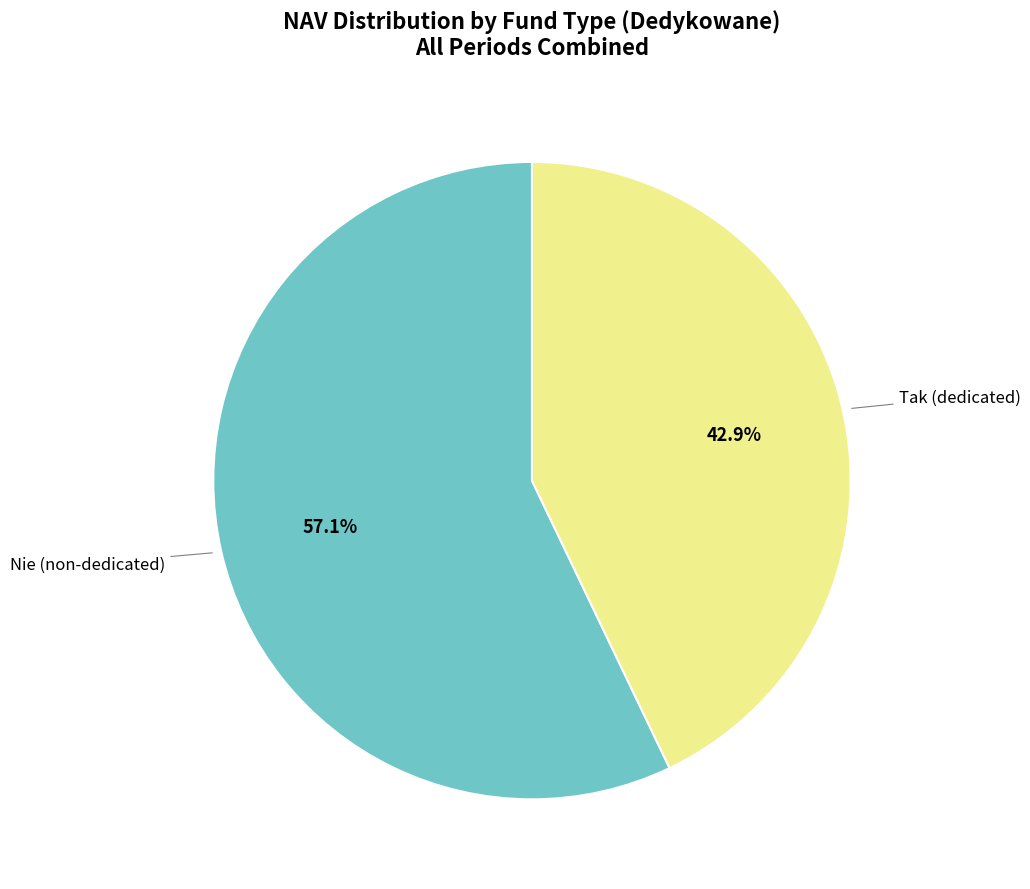

Is there any slice that represents more than half of the pie?

Yes